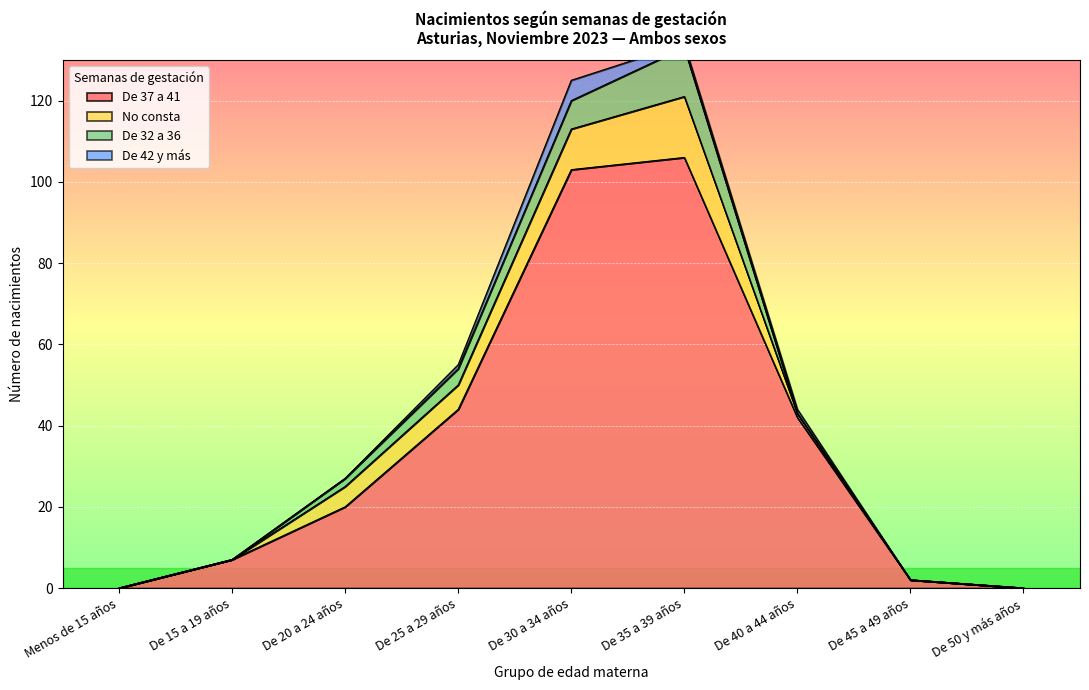

True or false: De 32 a 36 and De 42 y más cross at least once.

True